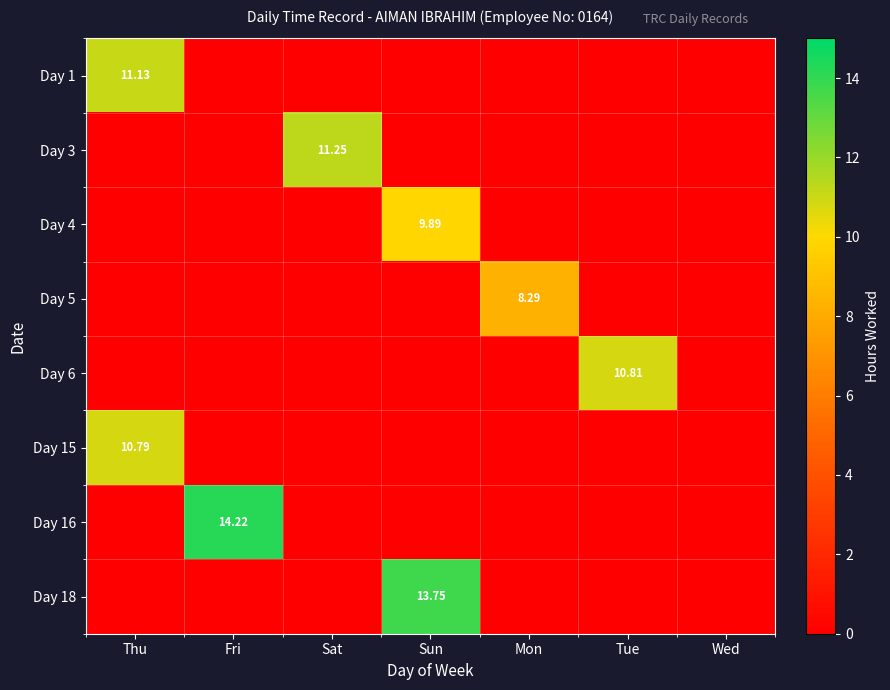

Is the value of Day 5 at Tue greater than the value of Day 4 at Thu?

No